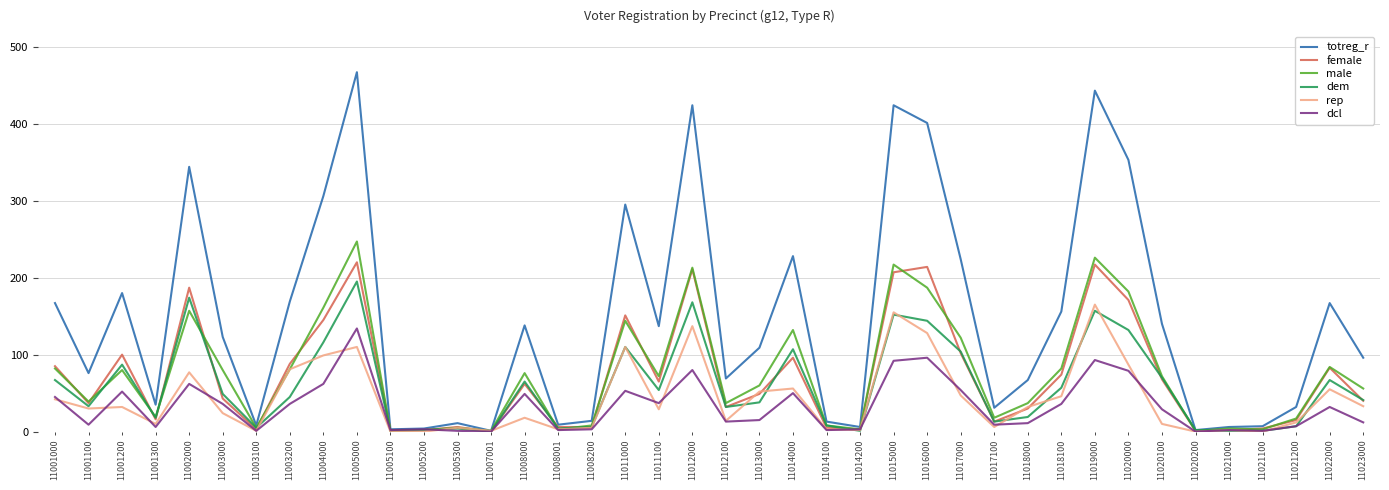

At which category does the chart reach its peak across all series?

11005000